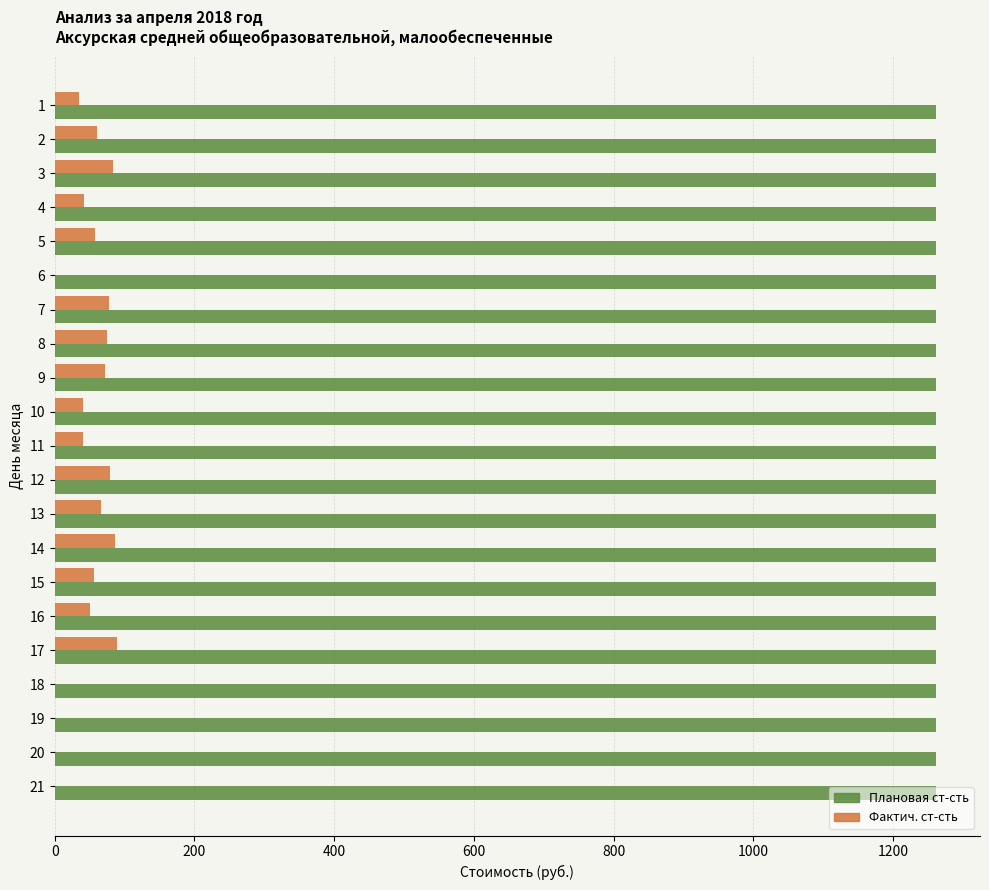

Which series has the largest total across all categories?

Плановая ст-сть